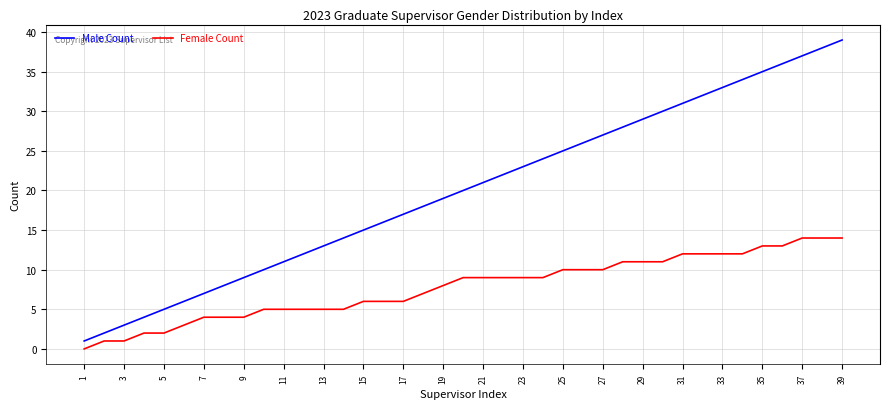

Rank the series by their maximum value, from lowest to highest.

Female Count, Male Count